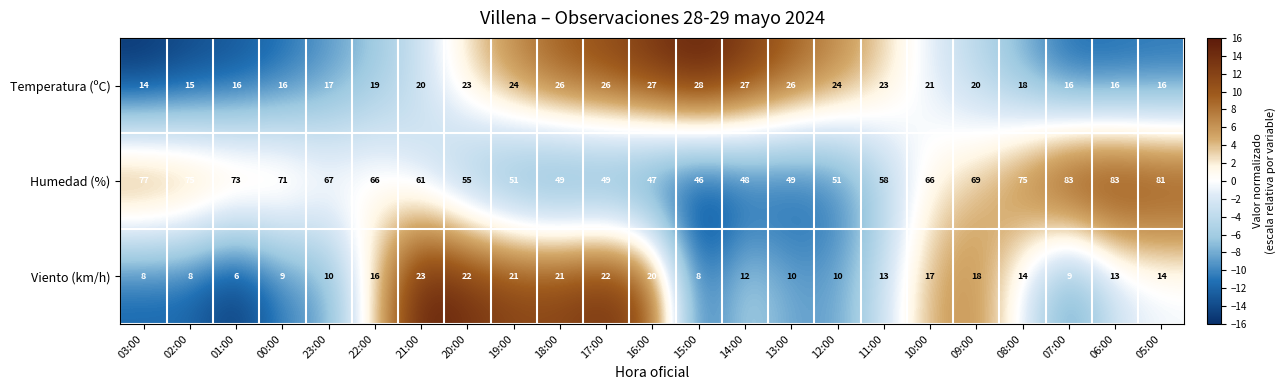

What is the sum of the Temperatura (ºC) values at 05:00 and 10:00?

37